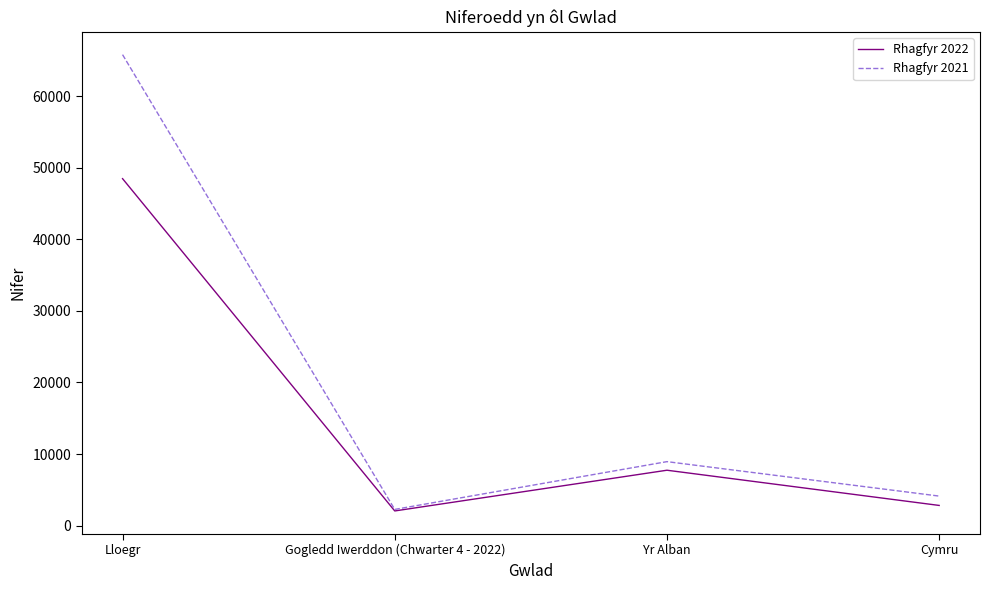

What is the minimum value shown in the chart?

2047